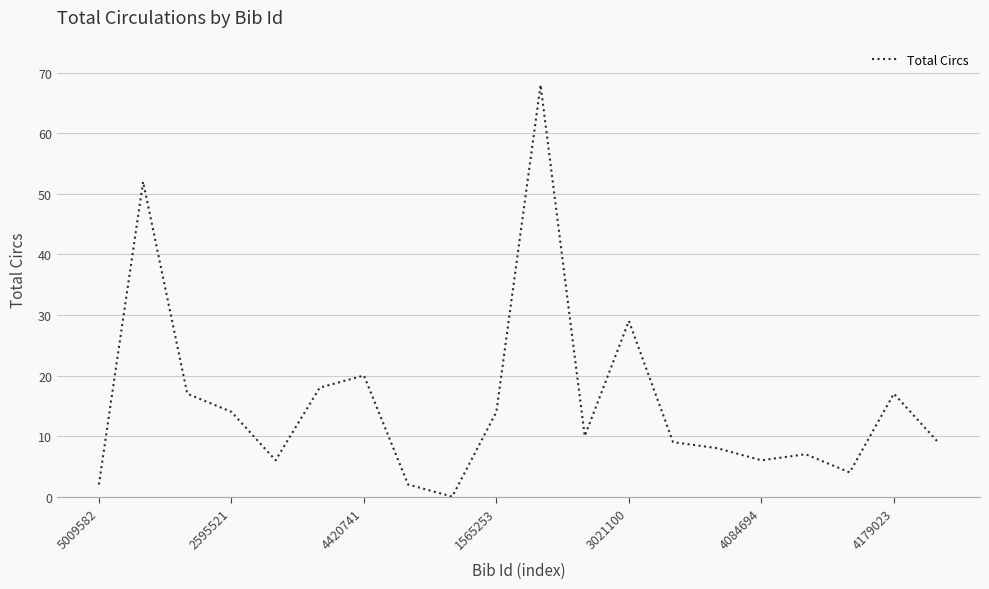

What is the maximum value shown in the chart?

68